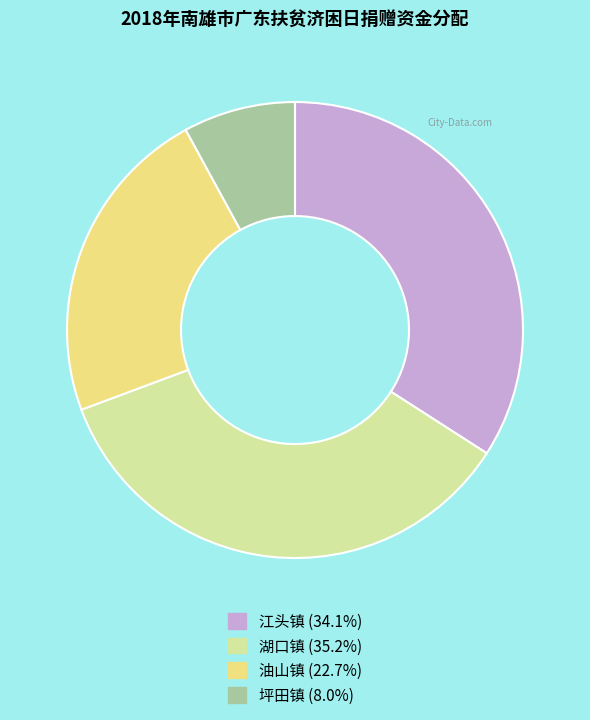

Approximately how many times larger is the value at 油山镇 (22.7%) compared to 湖口镇 (35.2%)?

0.6